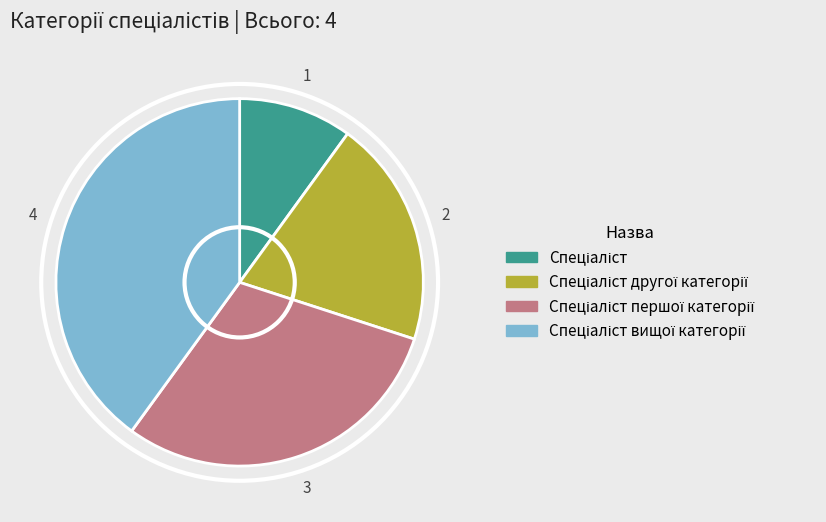

What percentage is the Спеціаліст вищої категорії slice, to the nearest percent?

40%